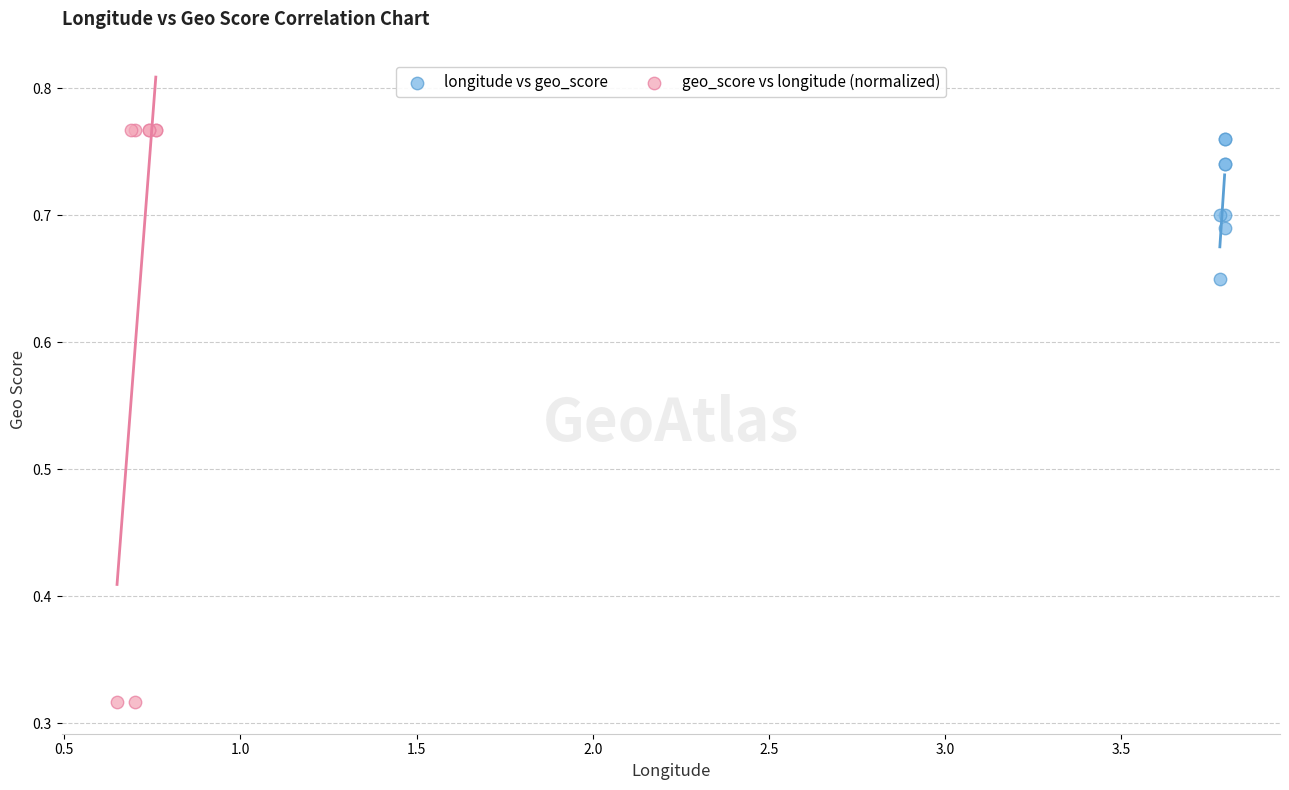

Which series reaches the minimum Y coordinate?

geo_score vs longitude (normalized)